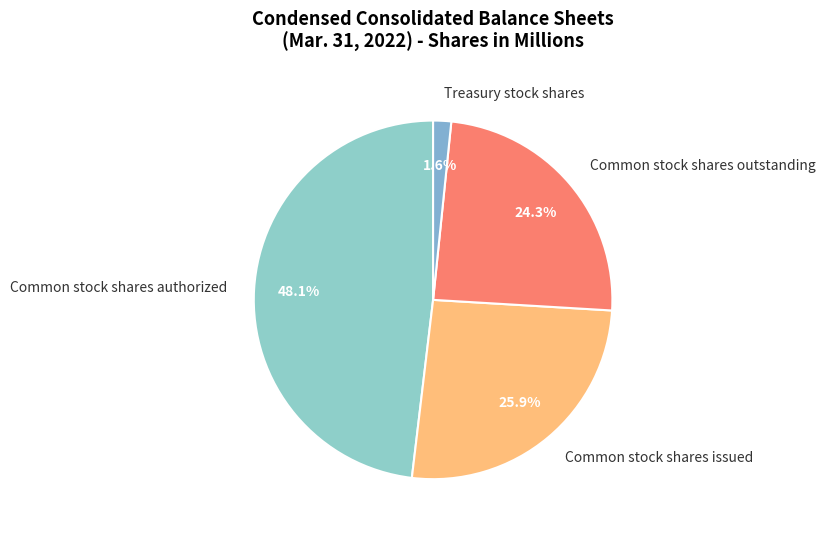

Is there a majority slice in this chart?

No